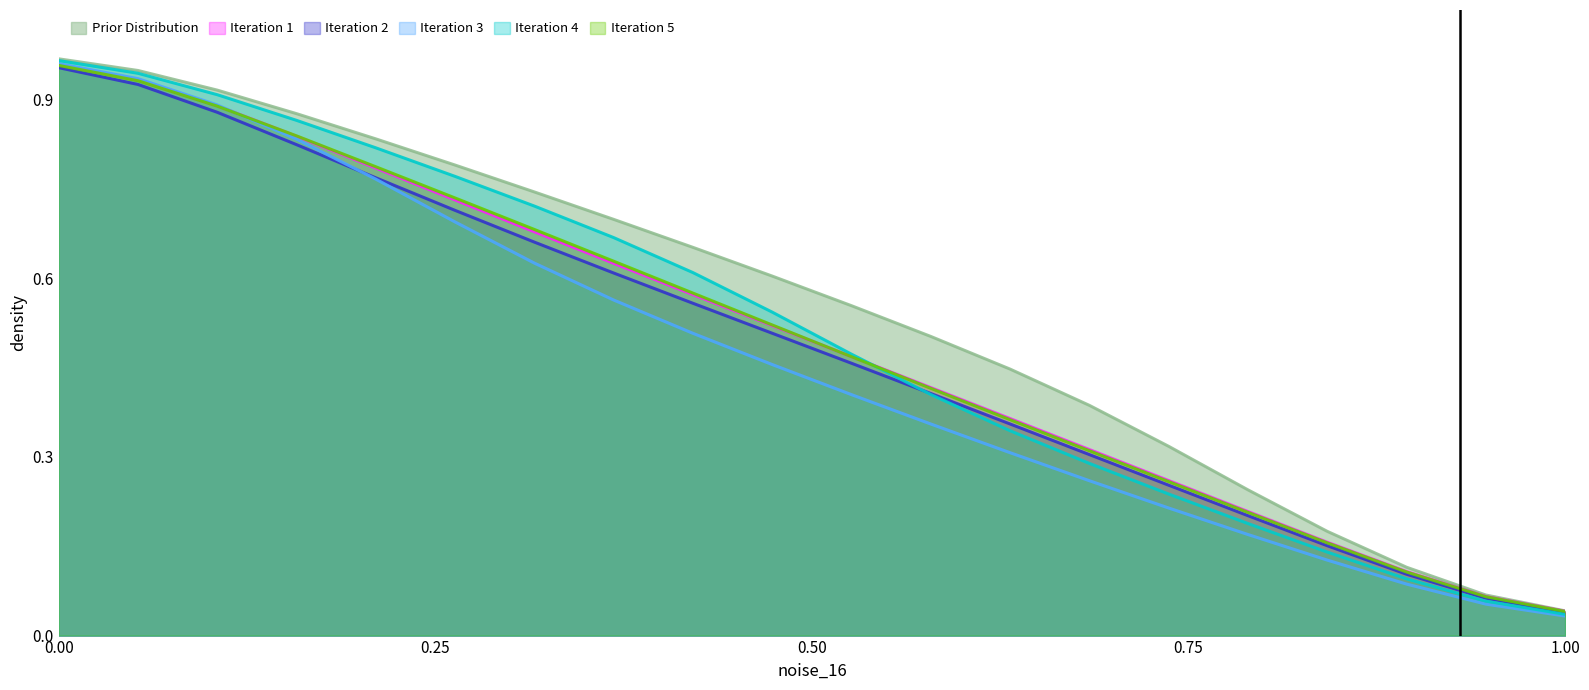

The Iteration 4 series shows 0.3 at 0.00. True or false?

False